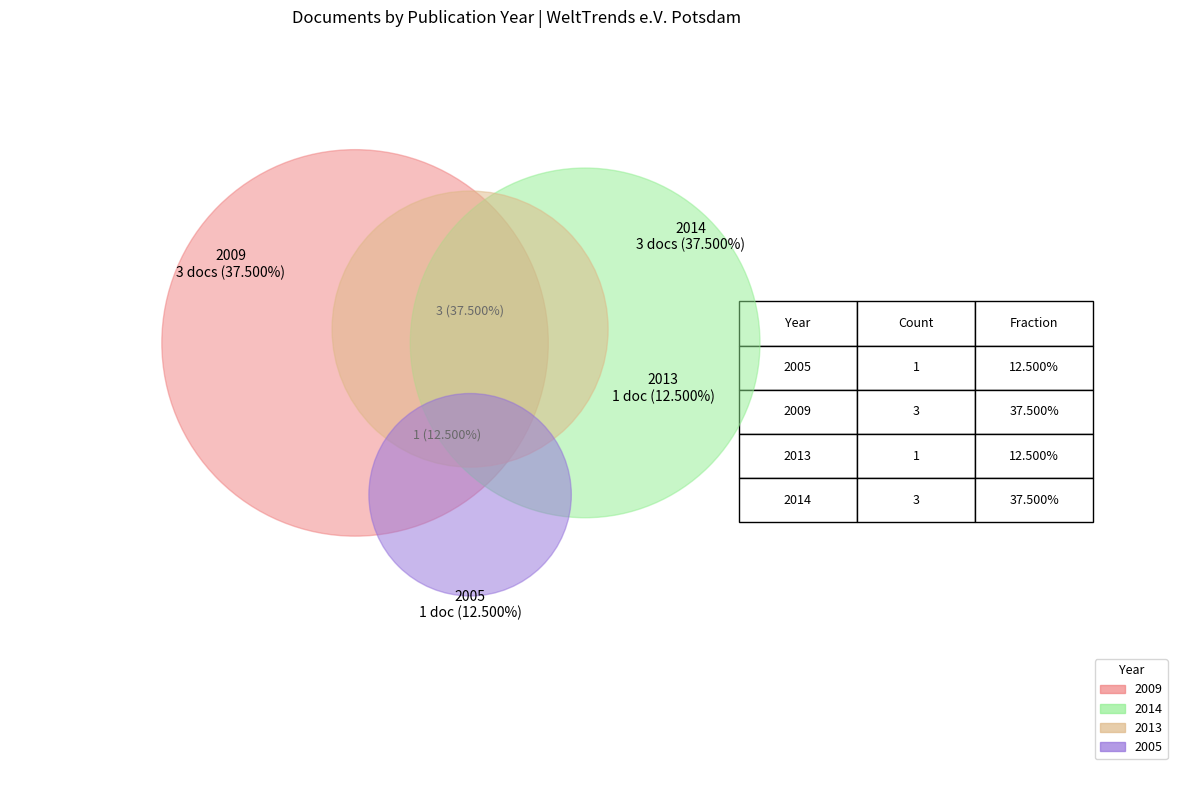

To the nearest percent, what percentage of the pie is OPUS4-6755?

13%